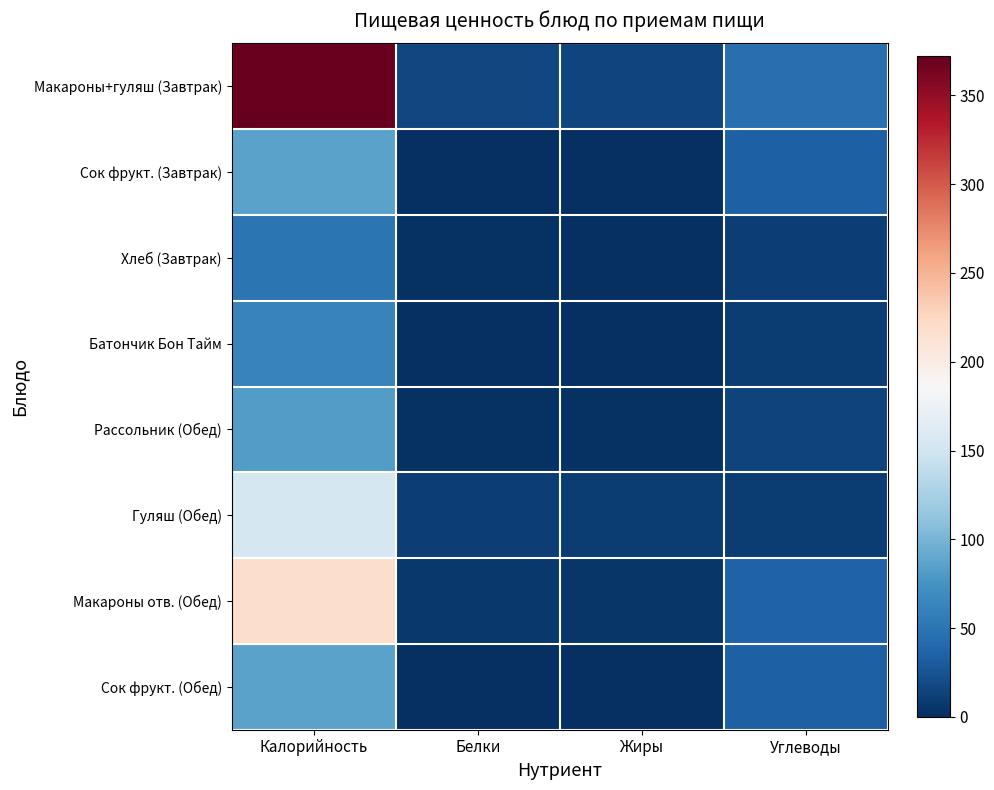

Which series has the widest spread of values?

Макароны+гуляш (Завтрак)